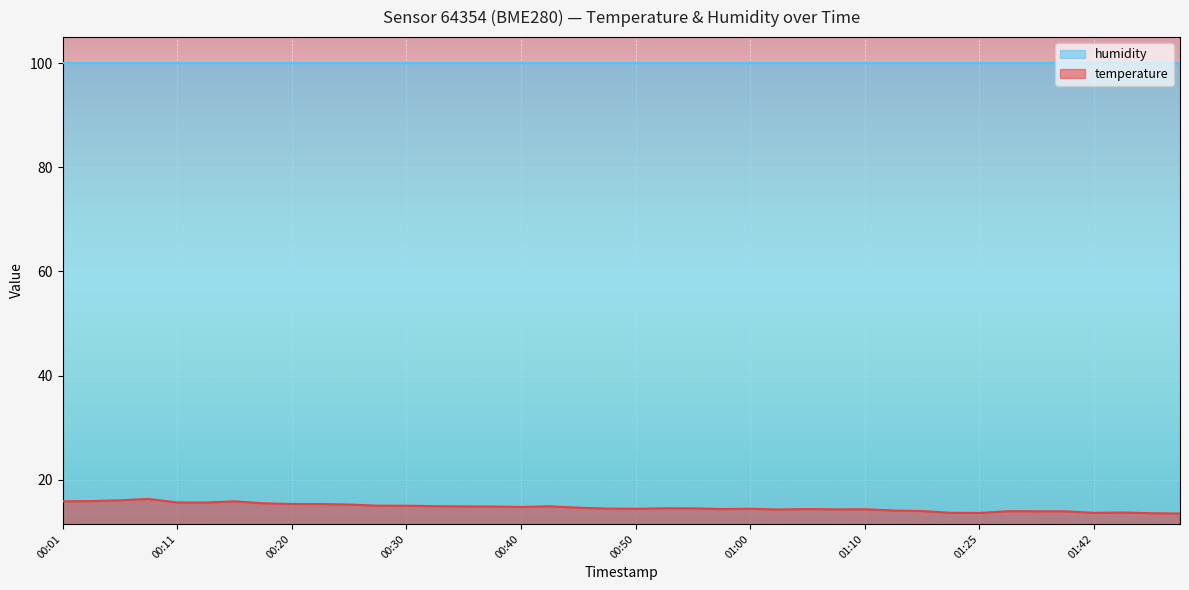

Where is the data nearest to the value 14?

01:20